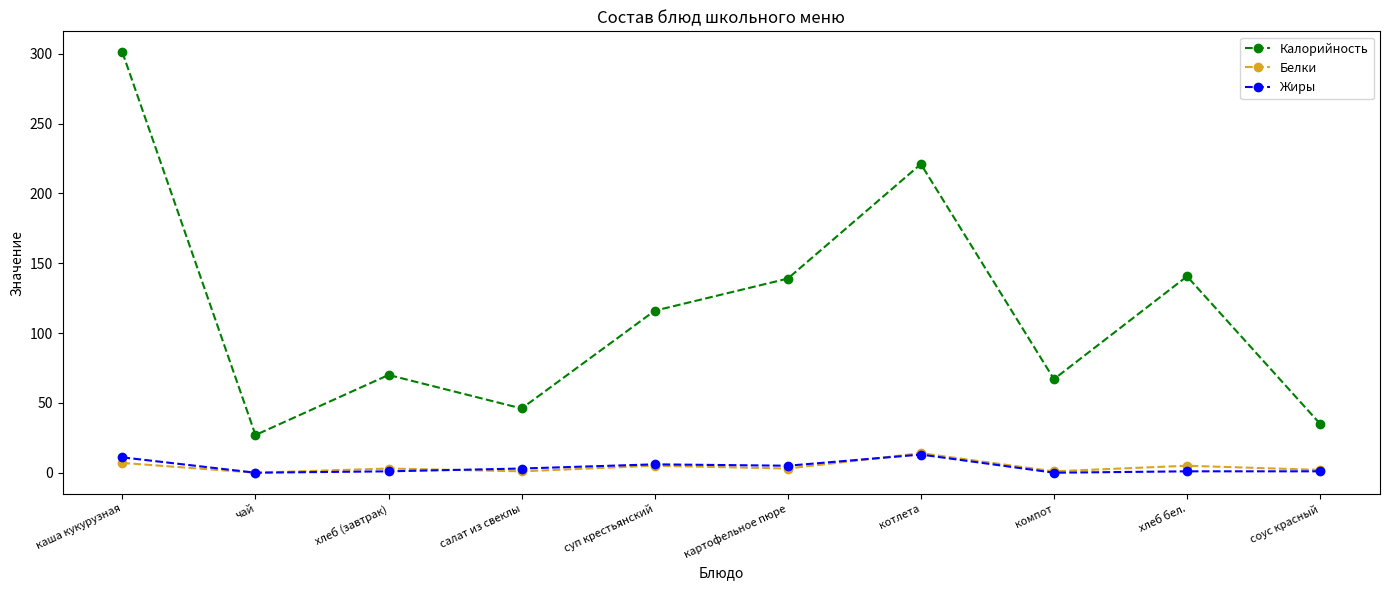

At how many categories does at least one series exceed 93?

5